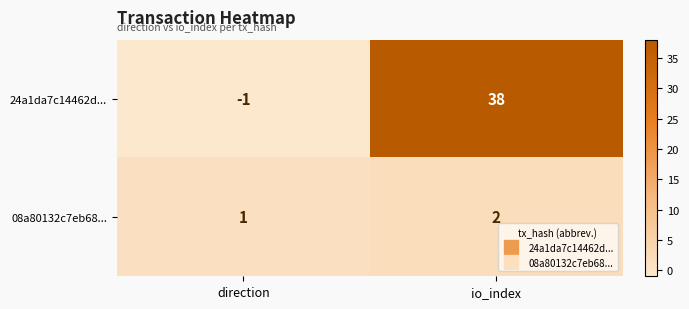

What is the sum of all 08a80132c7eb68... values?

3